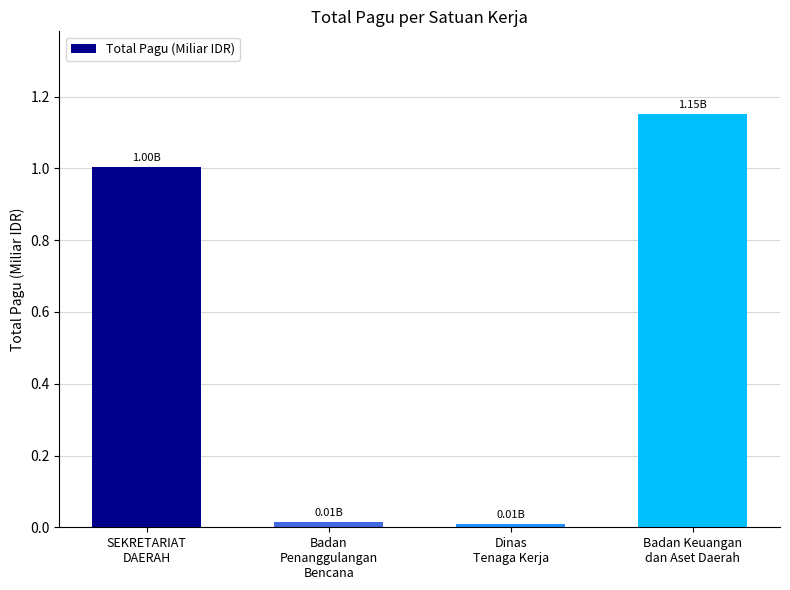

Where does the data first go above 1?

SEKRETARIAT
DAERAH